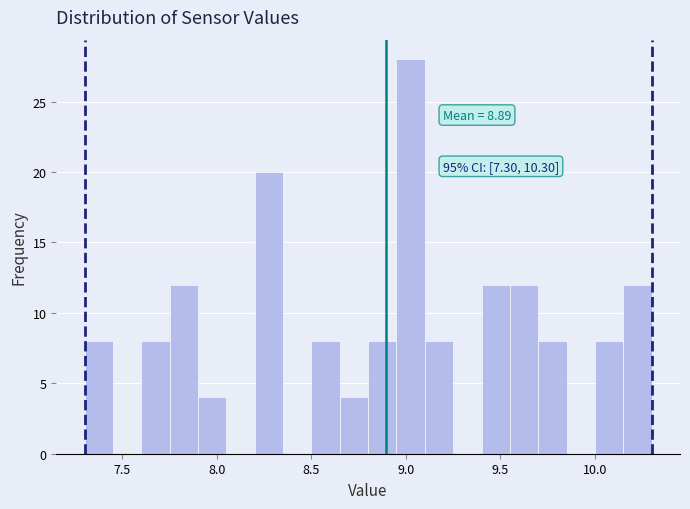

Read against the x-axis, roughly where is the centre of the tallest bar?

9.05